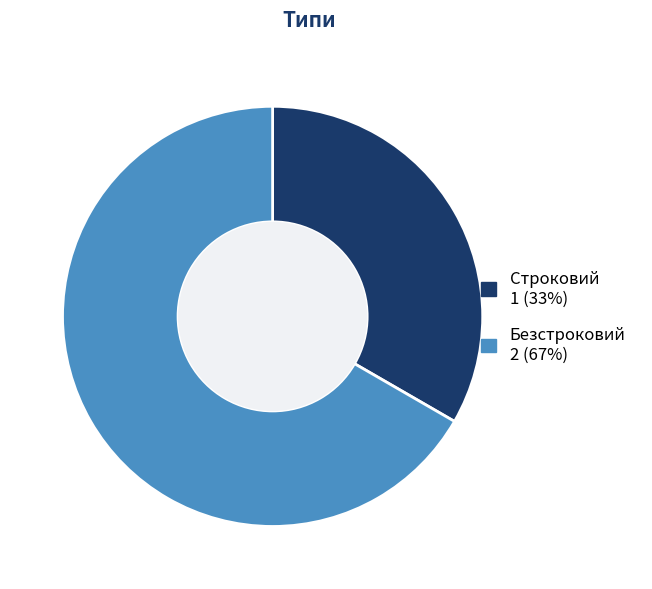

Rank the categories by value from lowest to highest.

Строковий, Безстроковий